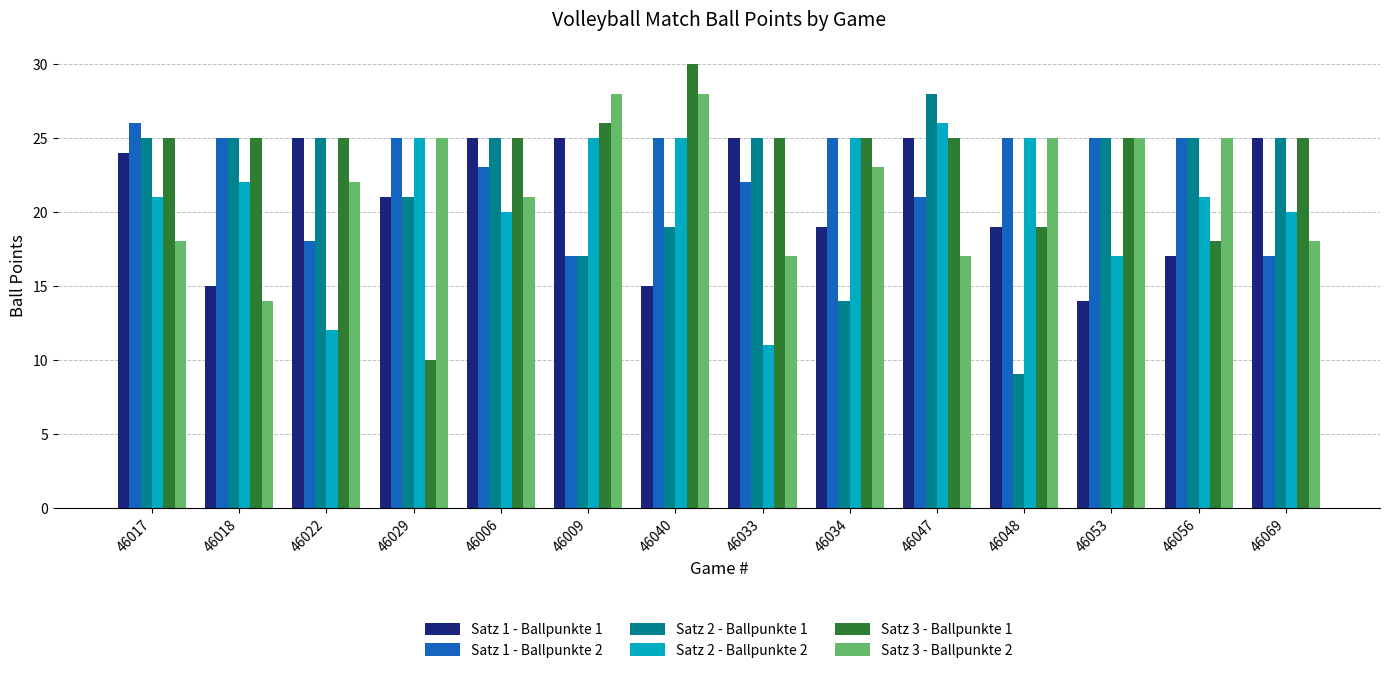

True or false: Satz 2 - Ballpunkte 1 has a value of 21 at 46034.

False